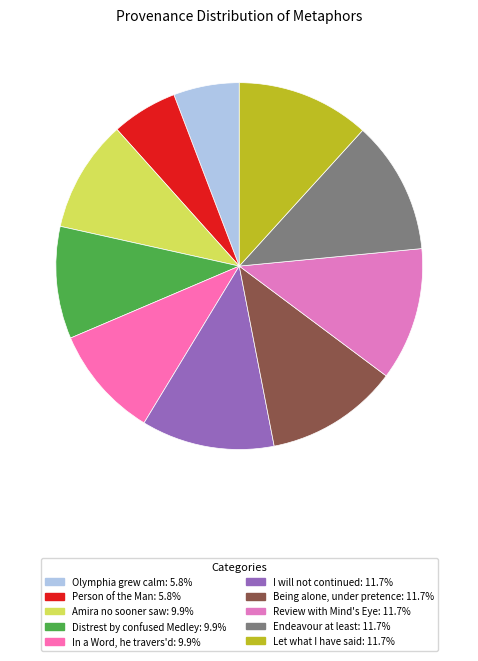

Which category has the smallest portion of the pie?

Olymphia grew calm